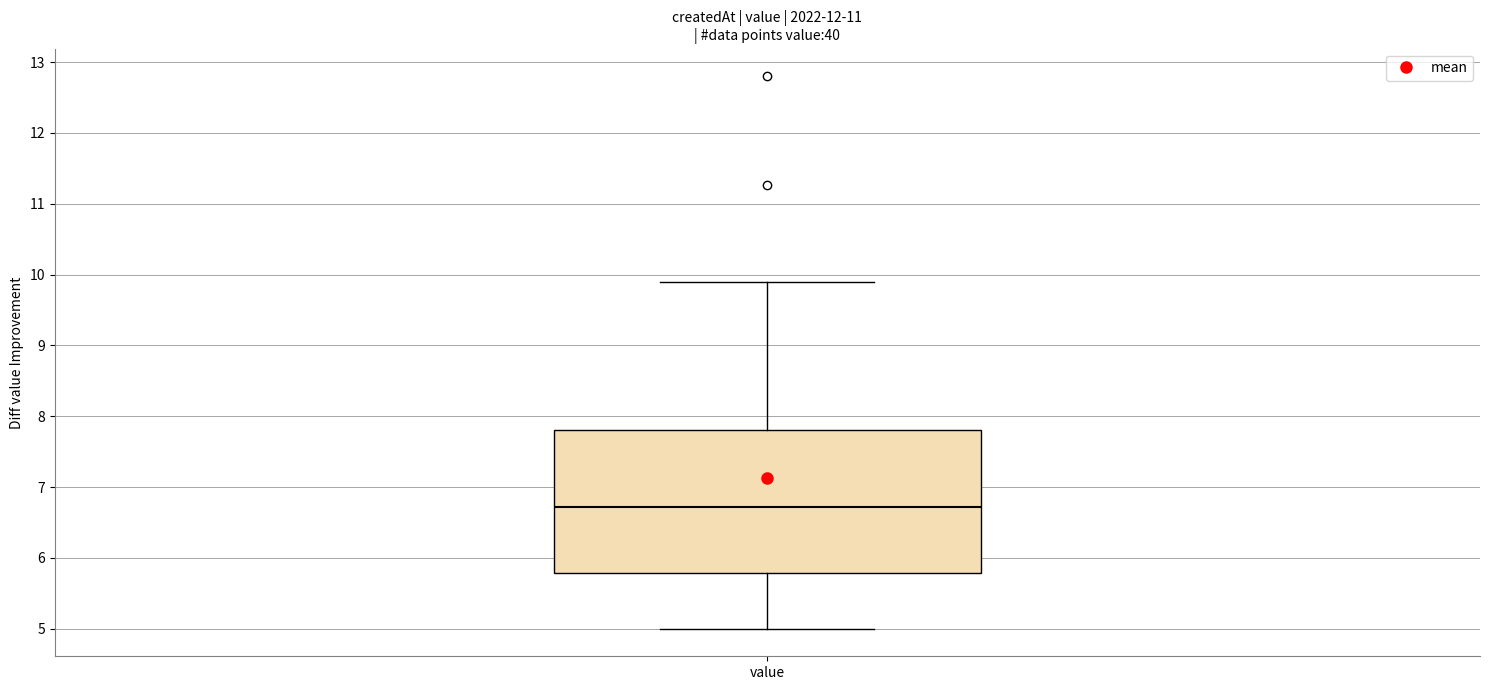

Transcribe this box plot: give where the median line is, the range the box spans, and where the two whiskers end, as read against the y-axis. The values are not printed on the chart, so give them approximately, as read against the axis.

median 6.7, box 5.8 to 7.8, whiskers 5.0 to 9.9